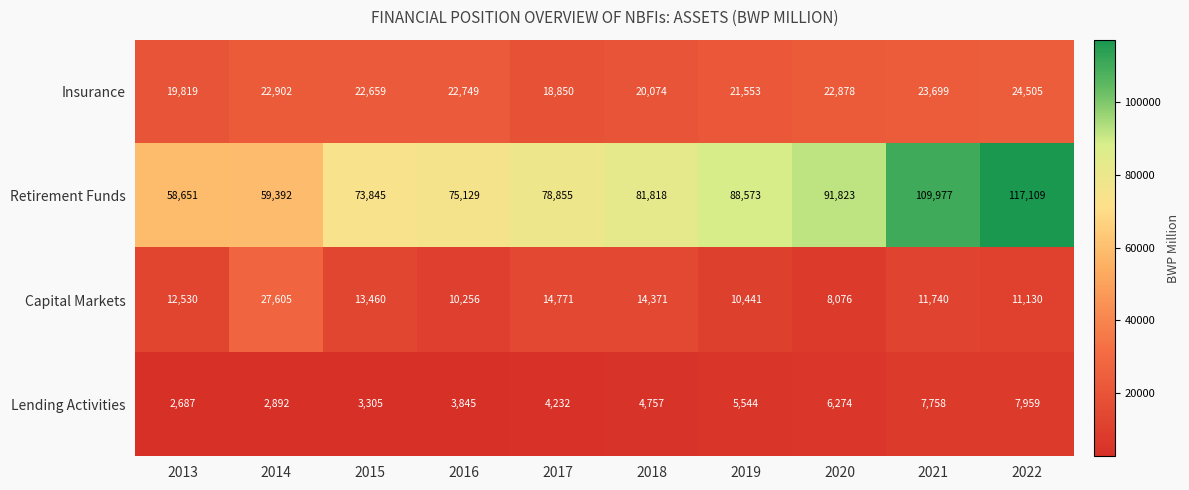

List the labels in order of Capital Markets value, smallest first.

2020, 2016, 2019, 2022, 2021, 2013, 2015, 2018, 2017, 2014